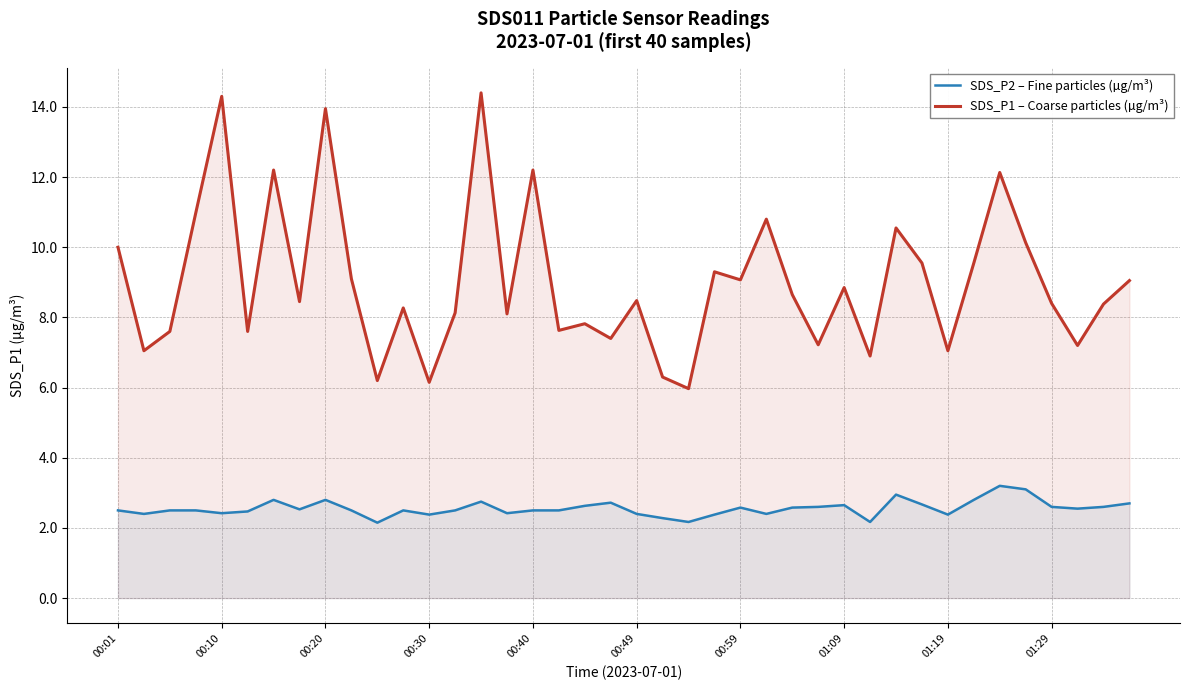

True or false: SDS_P1 – Coarse particles (µg/m³) has a value of 4.2 at 00:30.

False